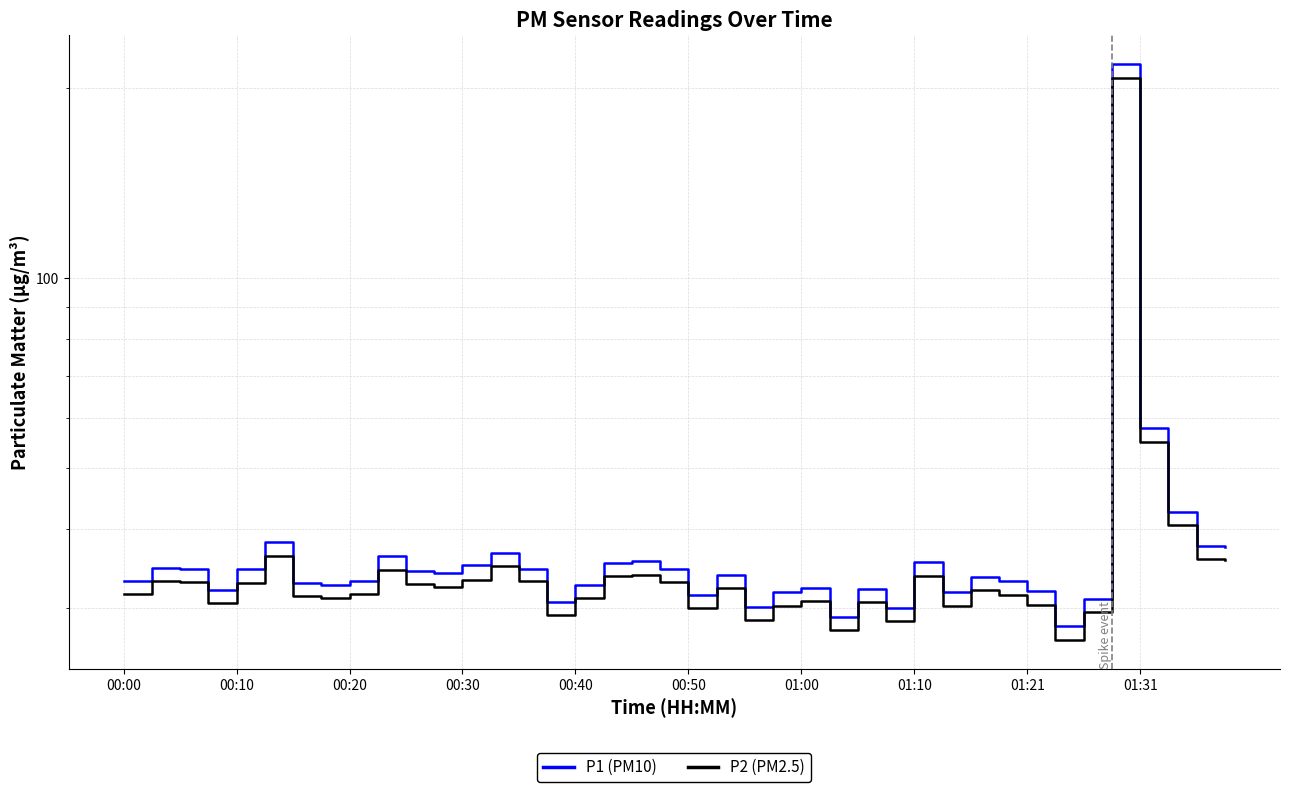

What is the sum of the P2 (PM2.5) values at 01:21 and 21?

63.8